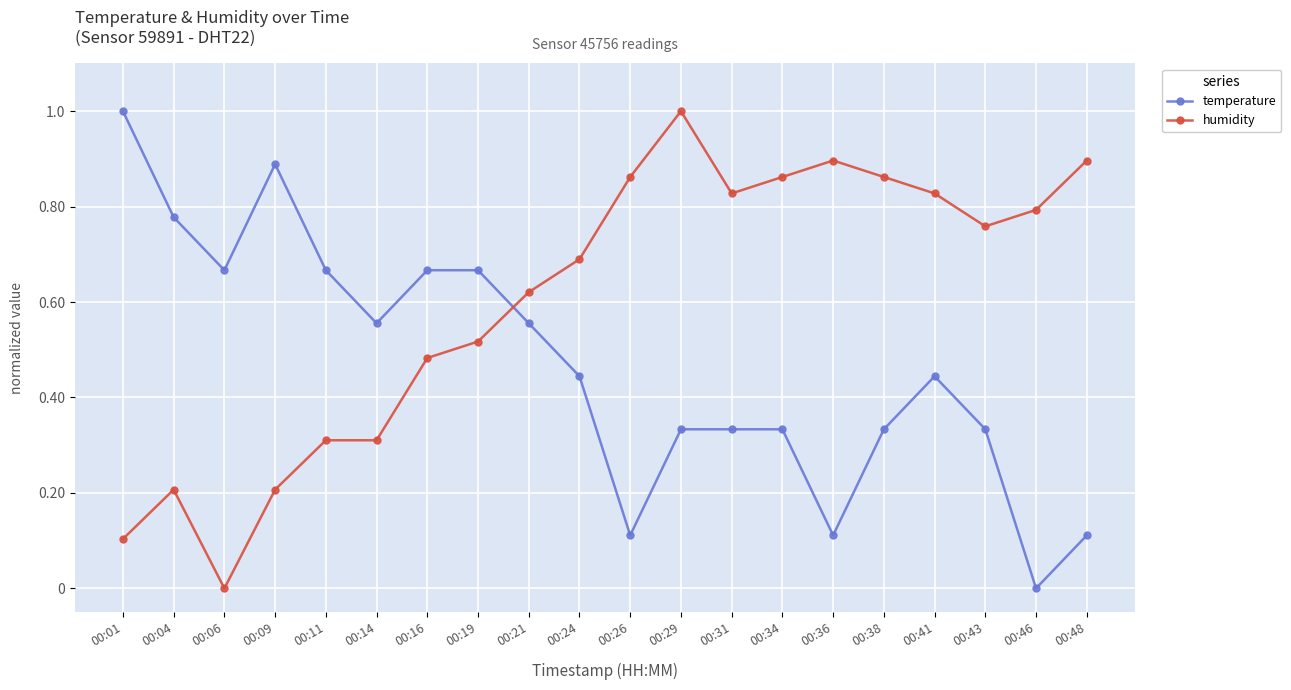

In temperature, how many points are lower than both neighbors (excluding endpoints)?

5